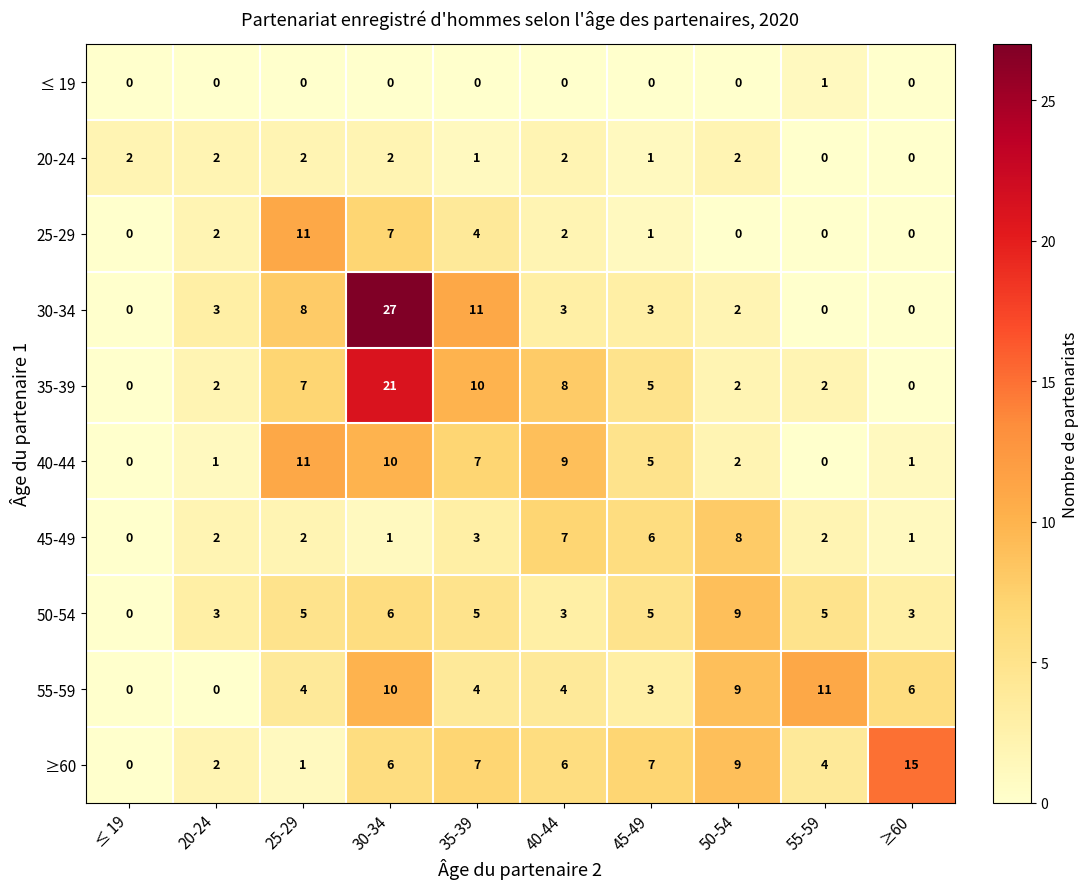

What is the difference between the 55-59 values at 55-59 and ≤ 19?

11